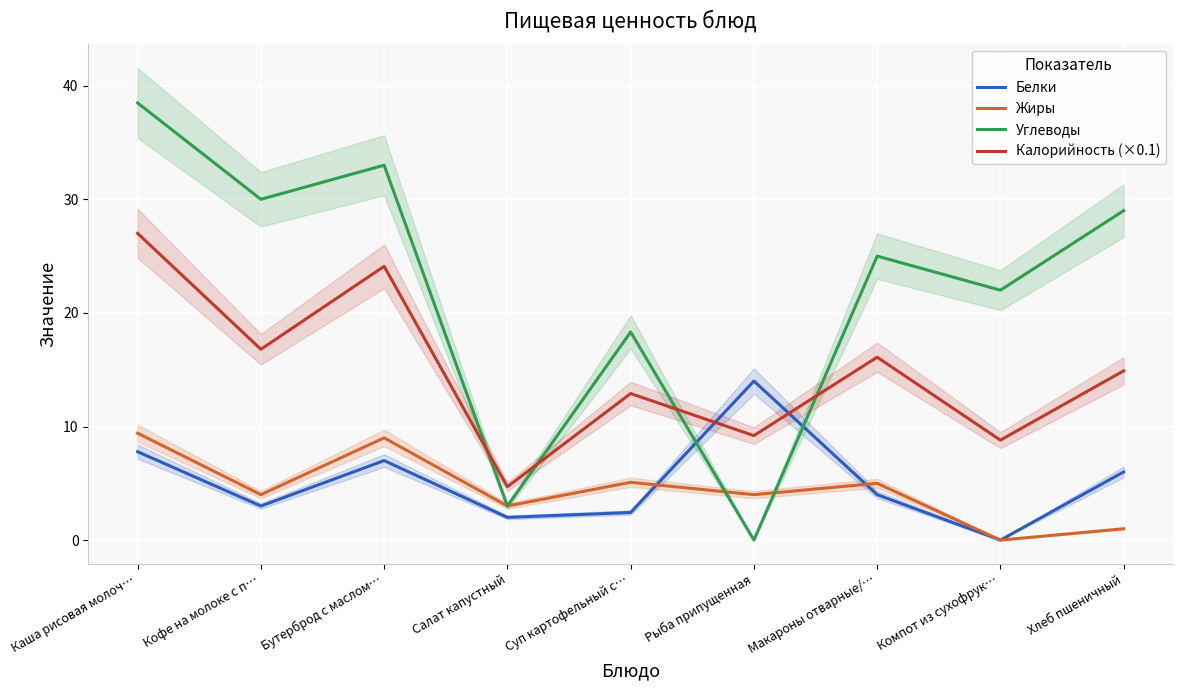

The value of Жиры at Салат капустный is 3.0. True or false?

True